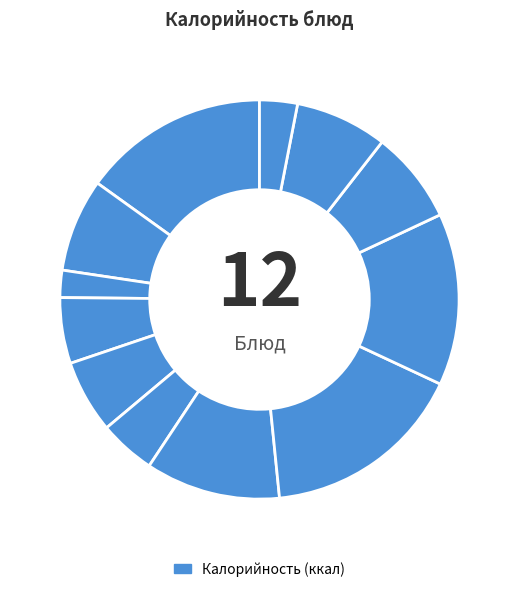

To the nearest percent, what is the difference between the largest and smallest slice percentages?

14%